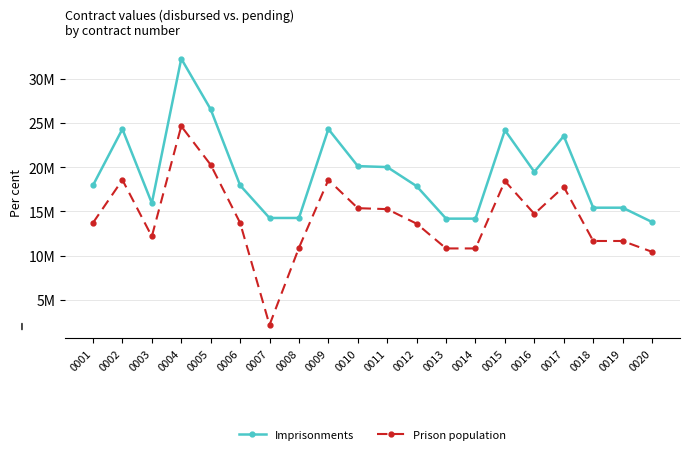

What is the lowest value of the Prison population series?

2145242